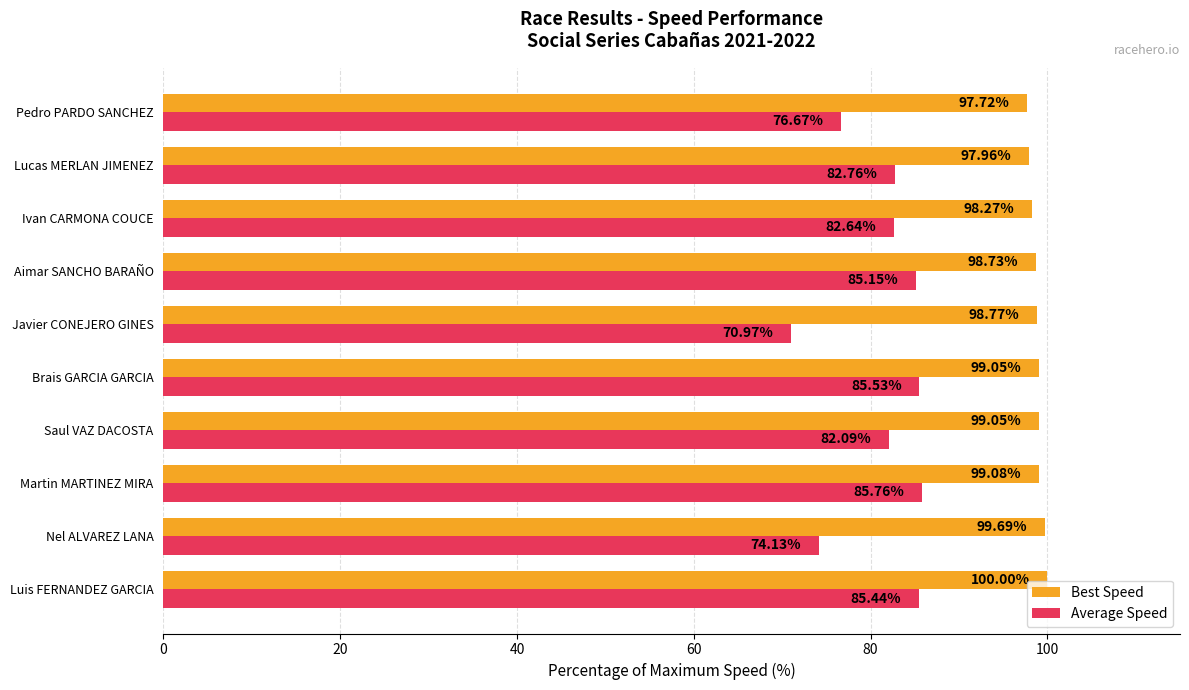

What is the difference between the Average Speed values at Ivan CARMONA COUCE and Nel ALVAREZ LANA?

8.5